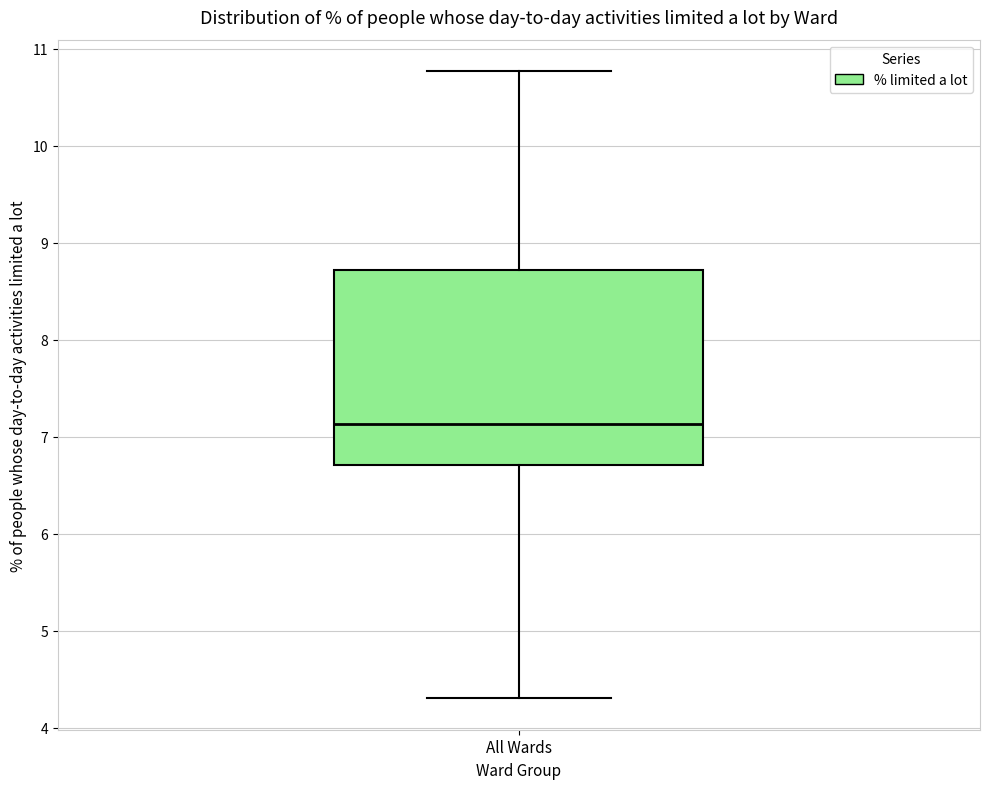

Read this box plot against the y-axis: the position of the median line, the range covered by the box, and the ends of both whiskers. The values are not printed on the chart, so give them approximately, as read against the axis.

median 7.1, box 6.7 to 8.7, whiskers 4.3 to 10.8